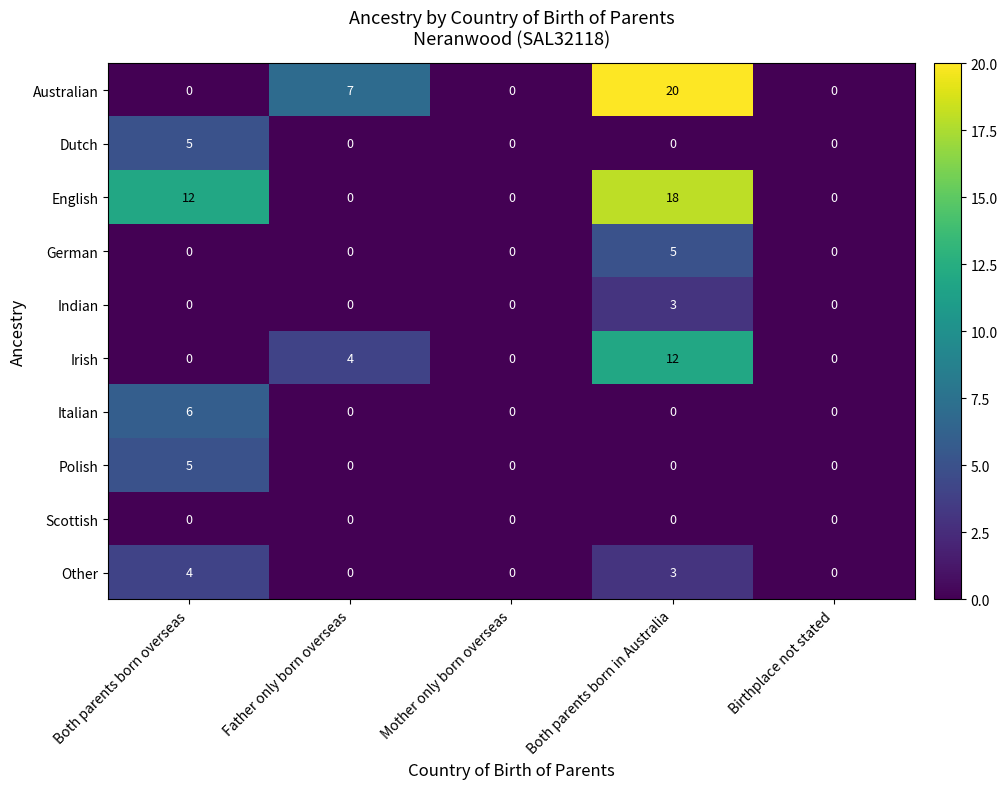

What is the maximum value shown in the chart?

20